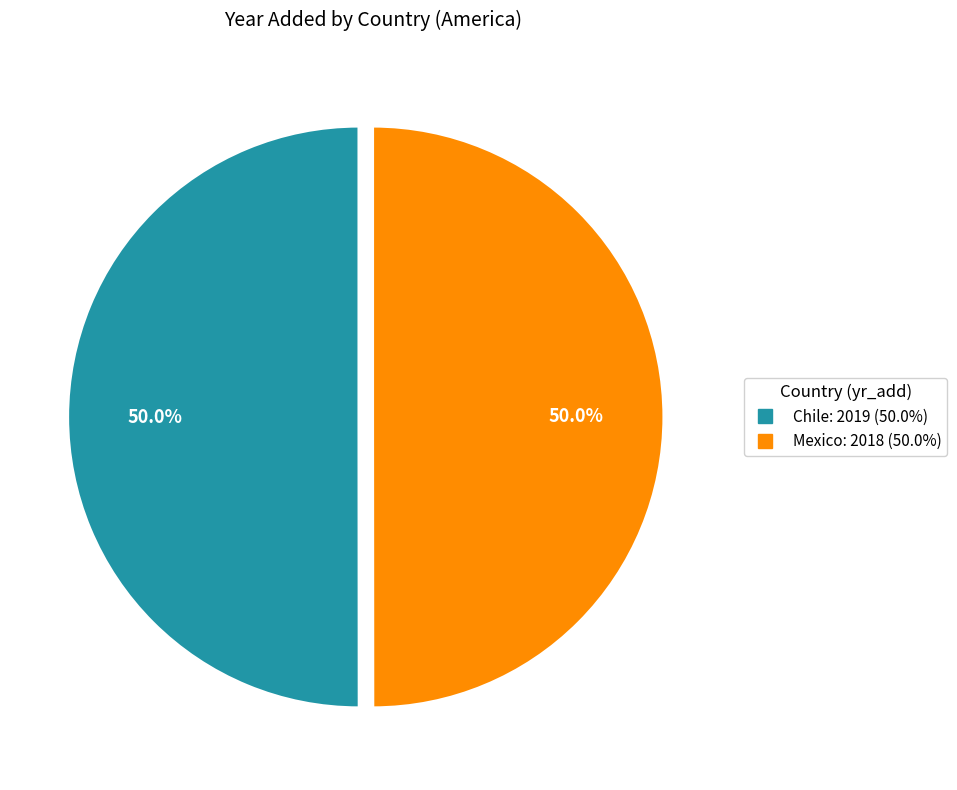

To the nearest percent, what is the combined percentage of Mexico and Chile?

100%